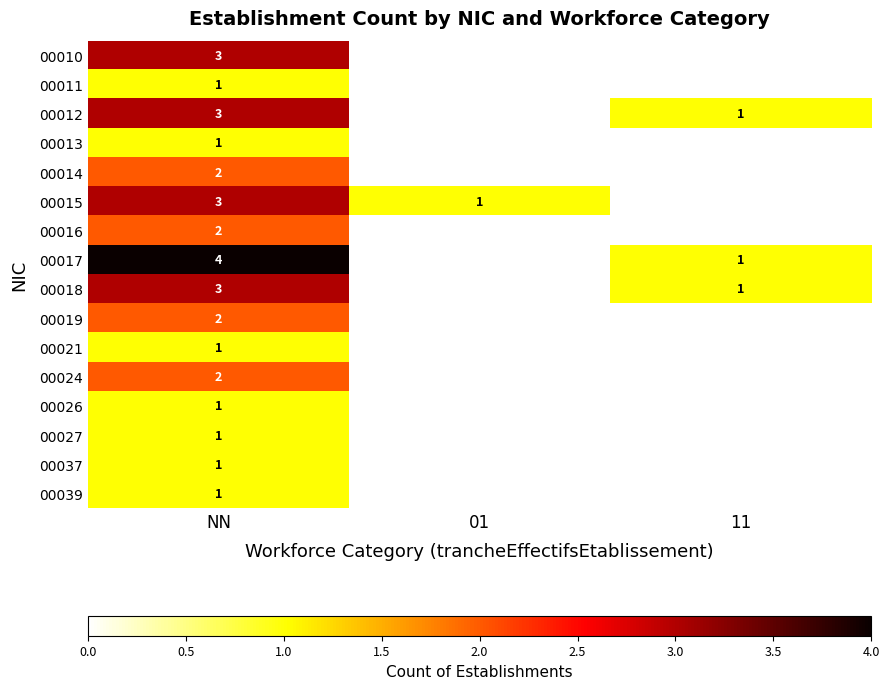

What is the total value across all series at NN?

31